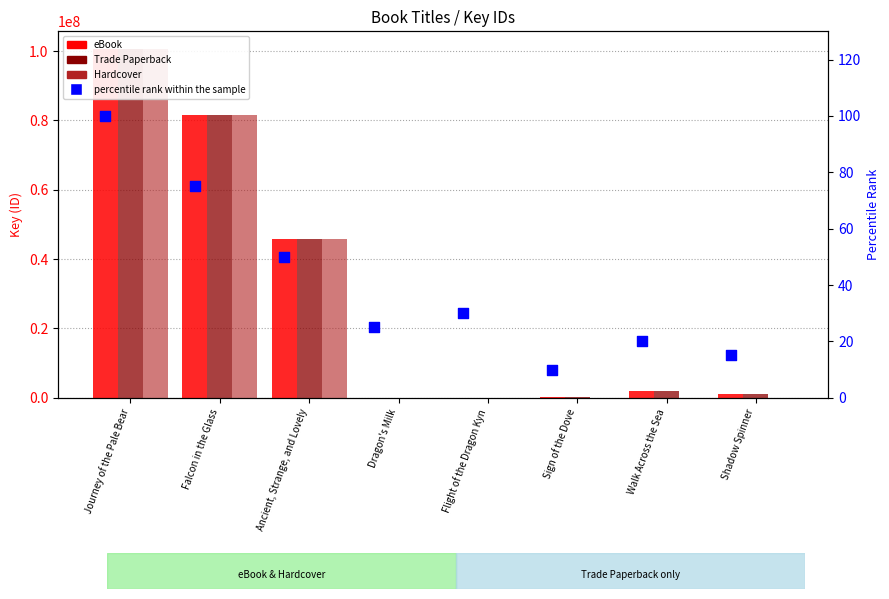

At which category is the sum across all series the highest?

Journey of the Pale Bear